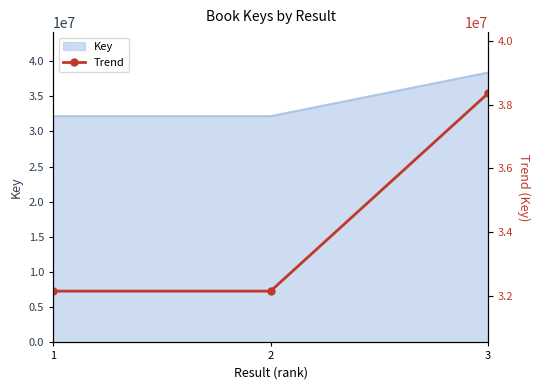

What is the change in value from 2 to 3?

+6198363